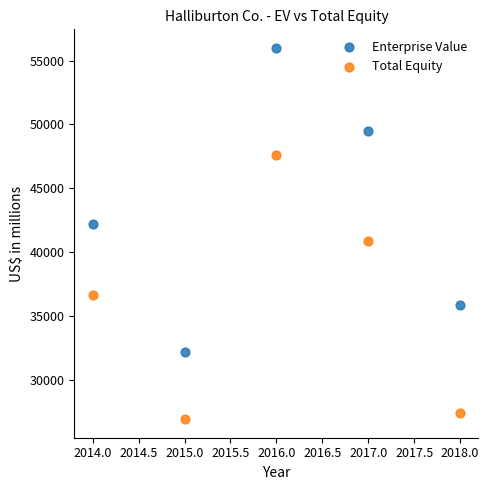

Which series has the widest spread of Y values?

Enterprise Value